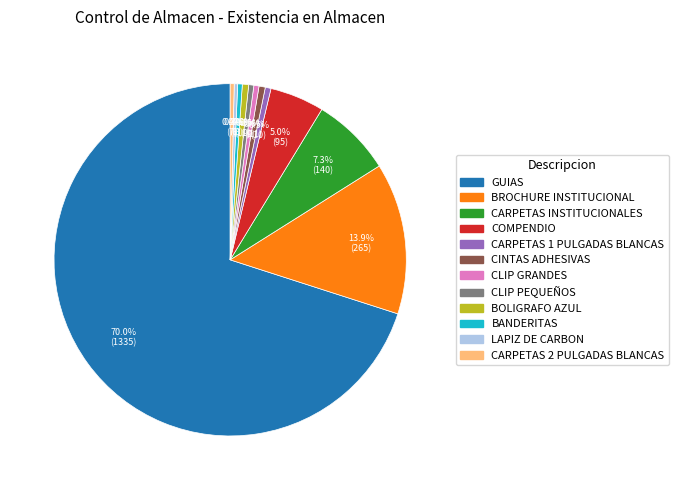

What is the ratio of the value at BOLIGRAFO AZUL to the value at CINTAS ADHESIVAS?

1.0